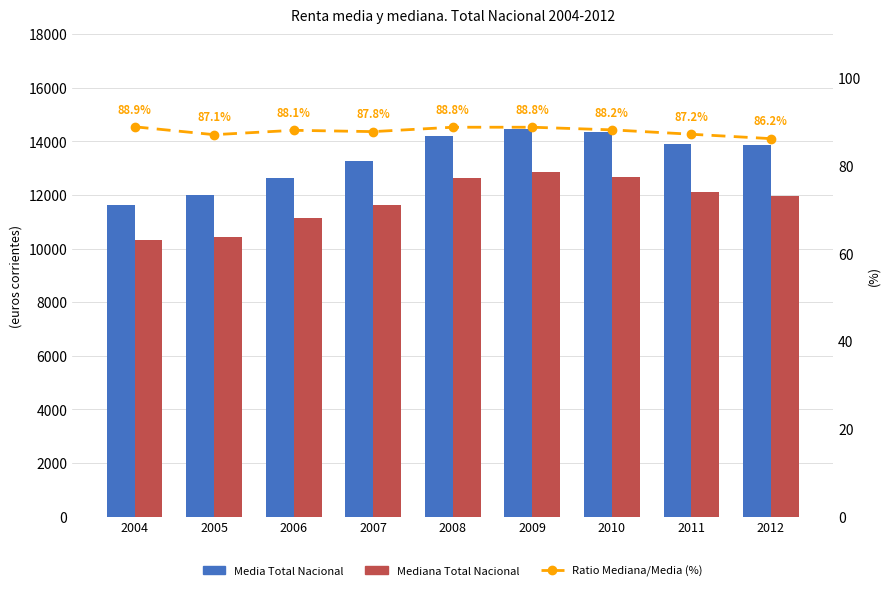

Reading left to right, extract all data points from this chart.

Media Total Nacional: 2004=11621.0	2005=12008.0	2006=12643.0	2007=13266.0	2008=14214.0	2009=14483.0	2010=14369.0	2011=13907.0	2012=13885.0
Mediana Total Nacional: 2004=10327.0	2005=10453.0	2006=11138.0	2007=11645.0	2008=12628.0	2009=12856.0	2010=12667.0	2011=12120.0	2012=11970.0
Ratio Mediana/Media (%): 2004=88.9	2005=87.1	2006=88.1	2007=87.8	2008=88.8	2009=88.8	2010=88.2	2011=87.2	2012=86.2